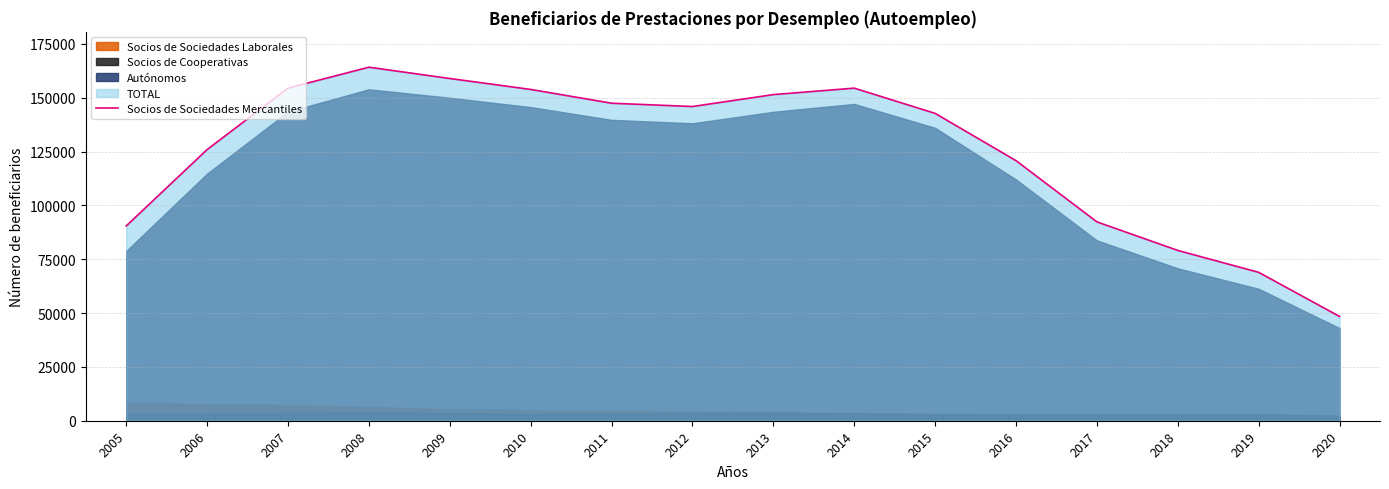

True or false: there are more than 0 points higher than both neighbors.

True